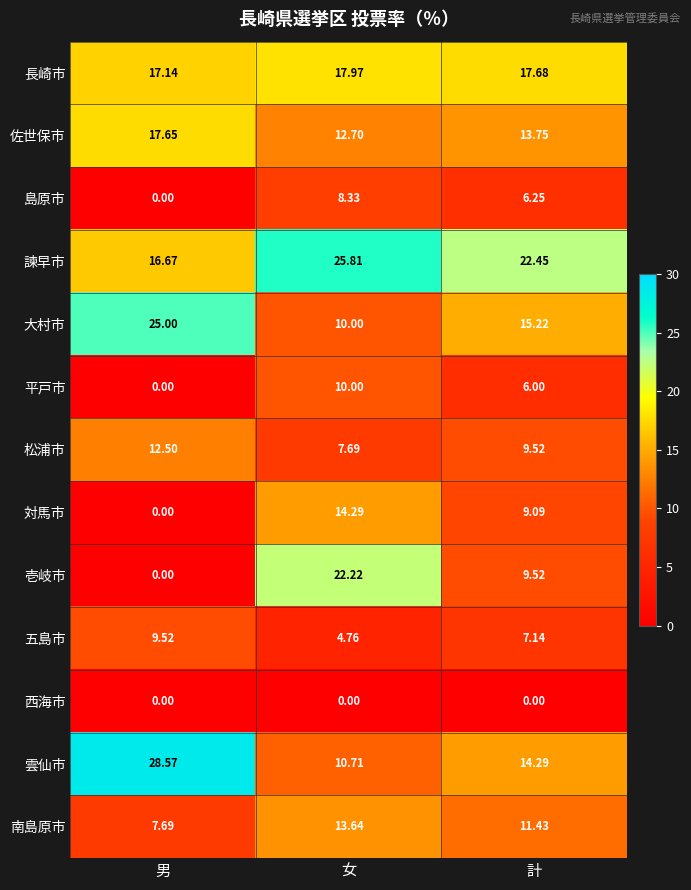

At which category is the sum across all series the highest?

女